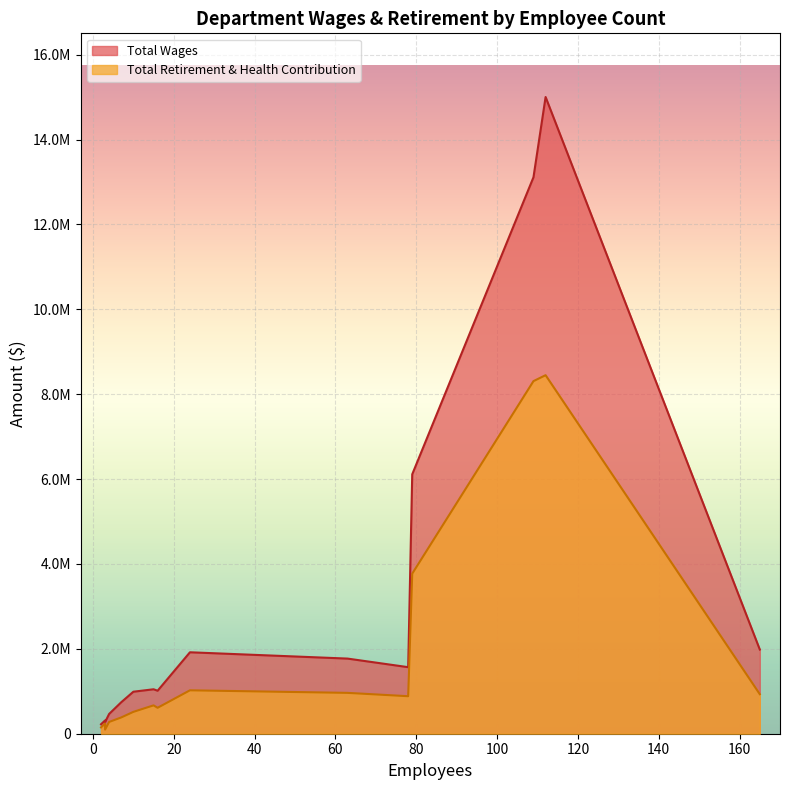

Which category has the lowest value in the Total Wages series?

2